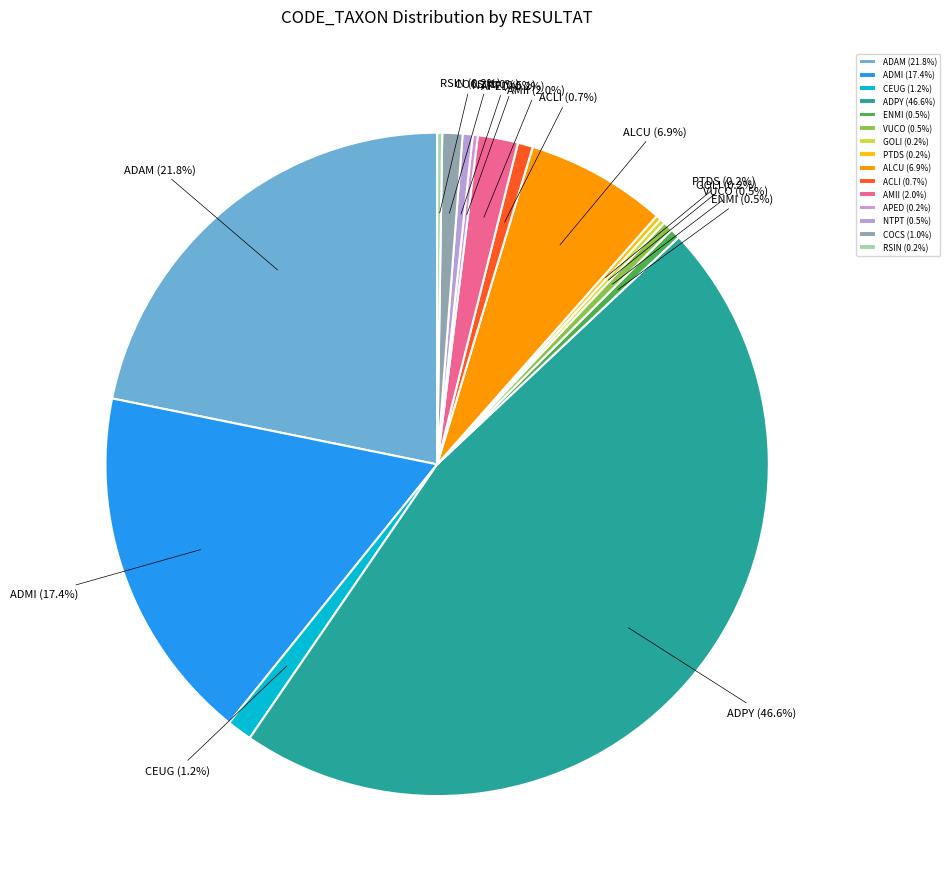

Is it true that CEUG is 11% of the pie?

False